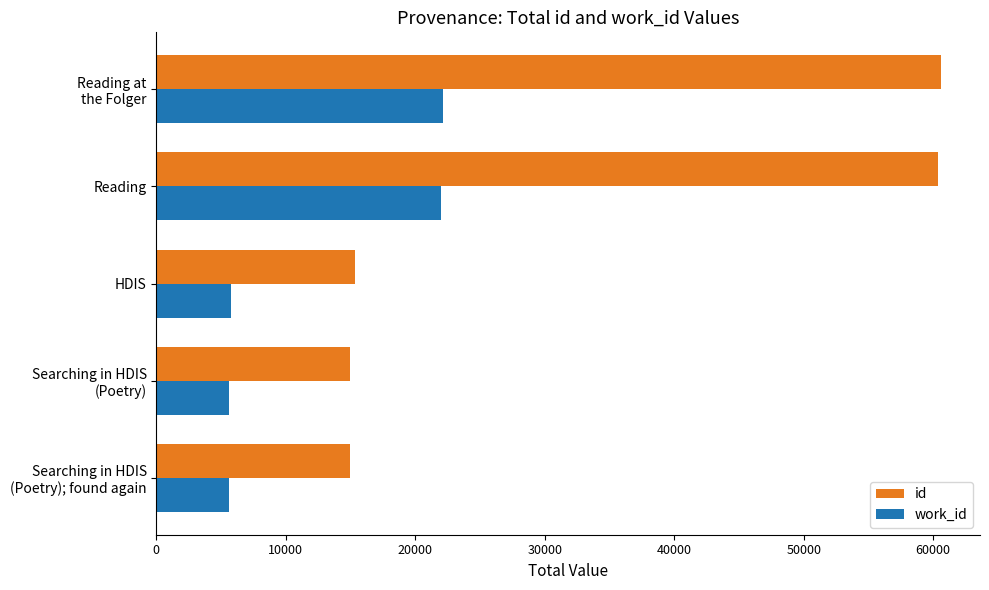

Which series has the widest spread of values?

id